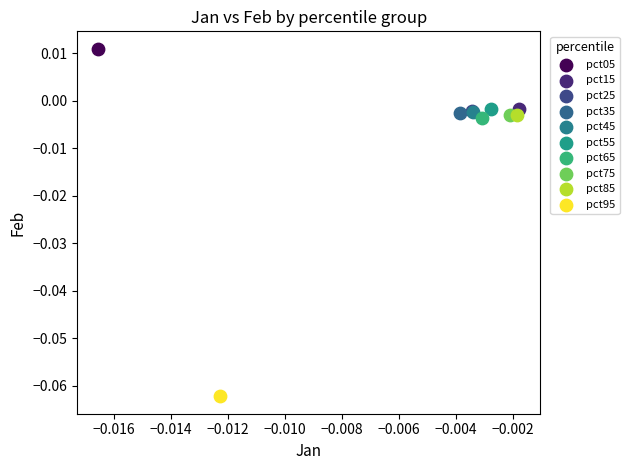

Which series reaches the maximum Y coordinate?

pct05